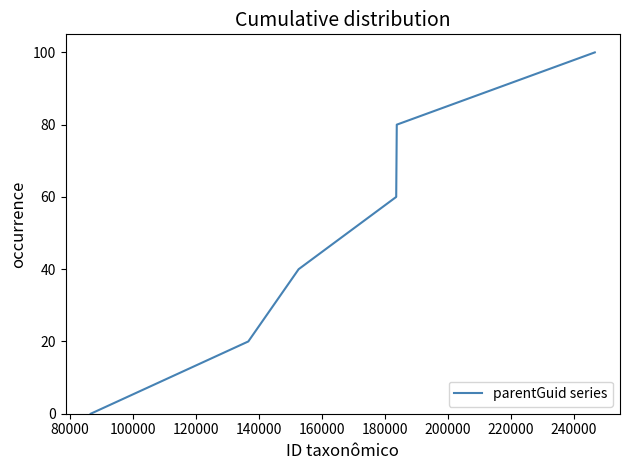

What is the greatest value displayed?

100